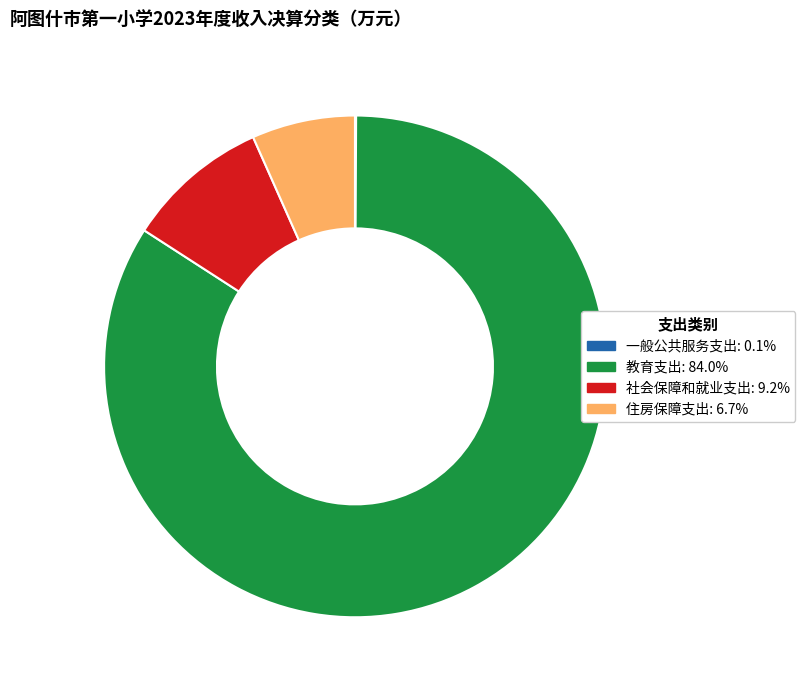

What is the largest slice in the pie chart?

教育支出